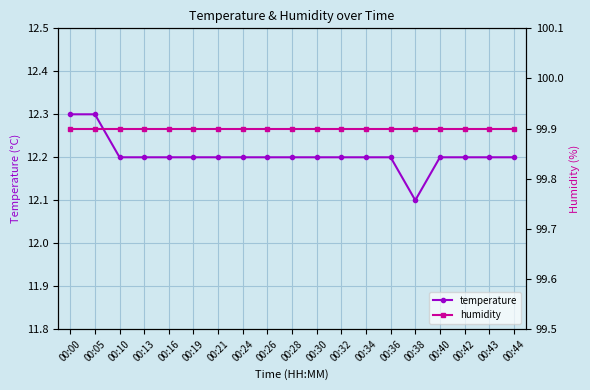

The humidity series shows 49.3 at 00:10. True or false?

False